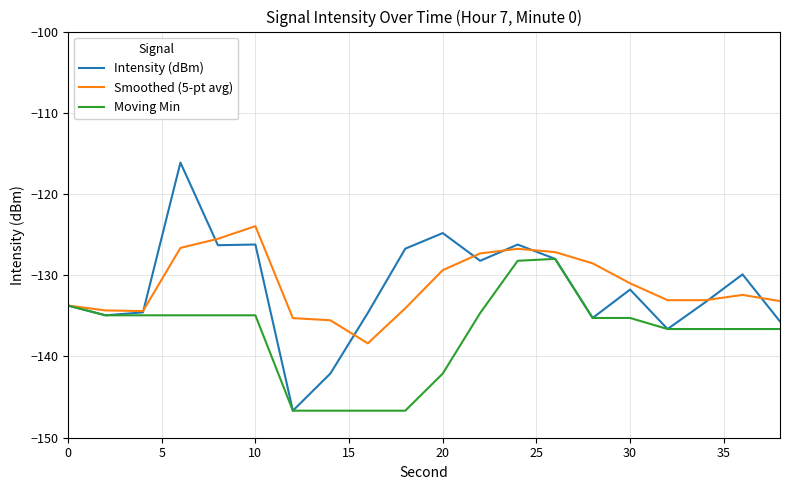

Rank the series by their maximum value, from lowest to highest.

Moving Min, Smoothed (5-pt avg), Intensity (dBm)